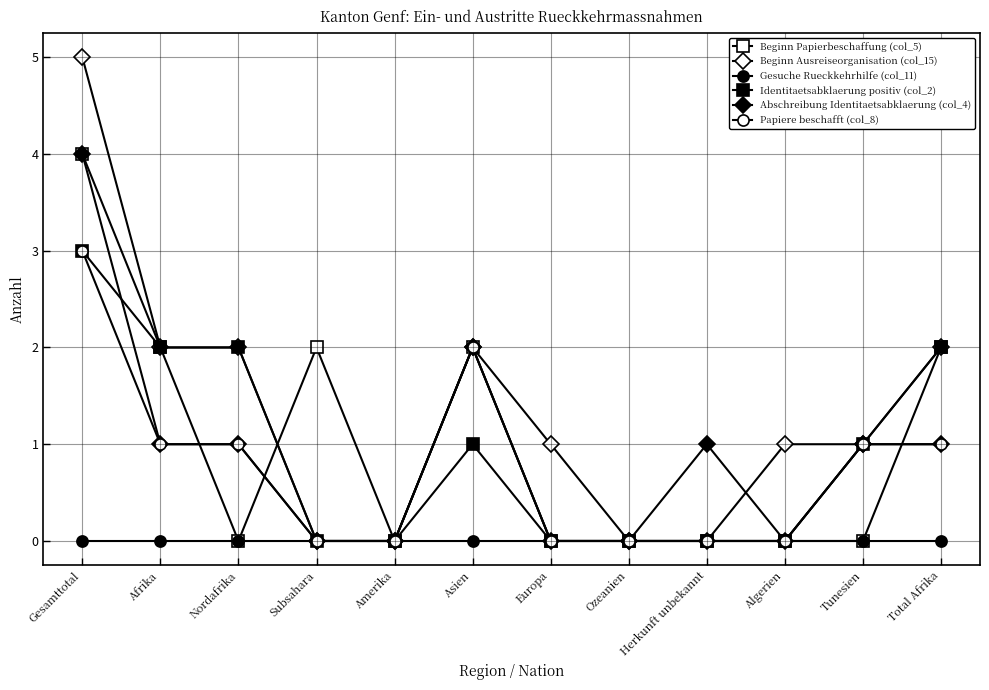

Between Tunesien and Amerika, which is larger?

Tunesien